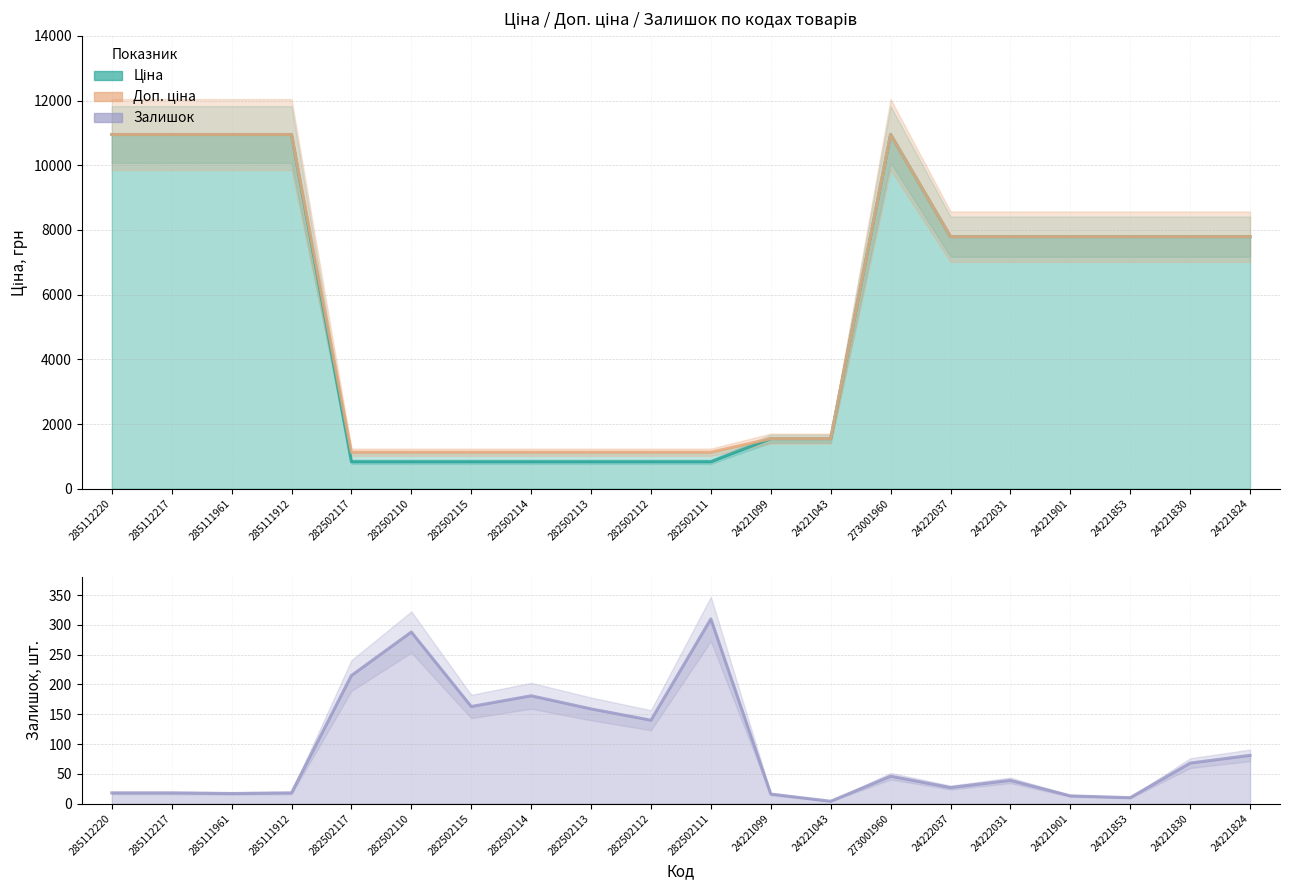

Which series has the largest total across all categories?

Доп. ціна